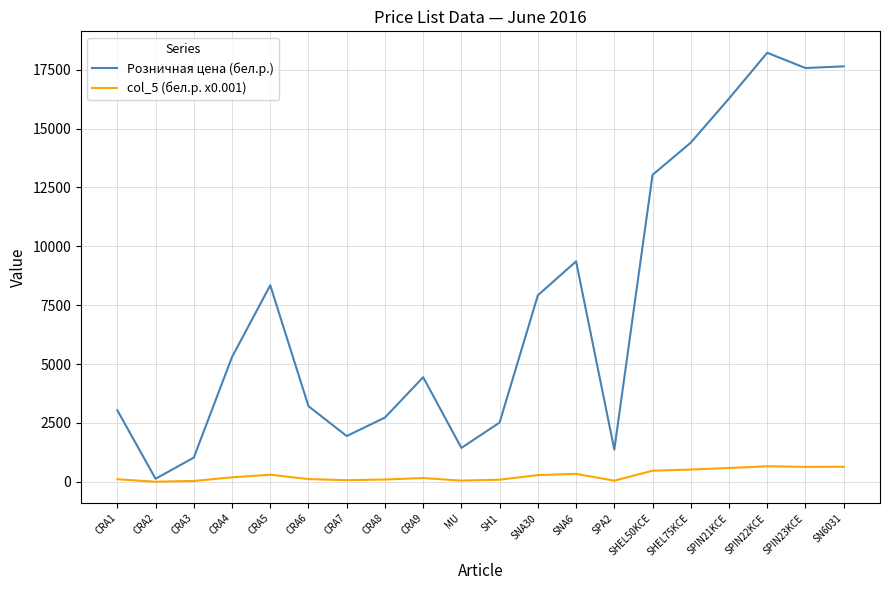

At CRA9, list the series in order from largest to smallest.

Розничная цена (бел.р.), col_5 (бел.р. x0.001)